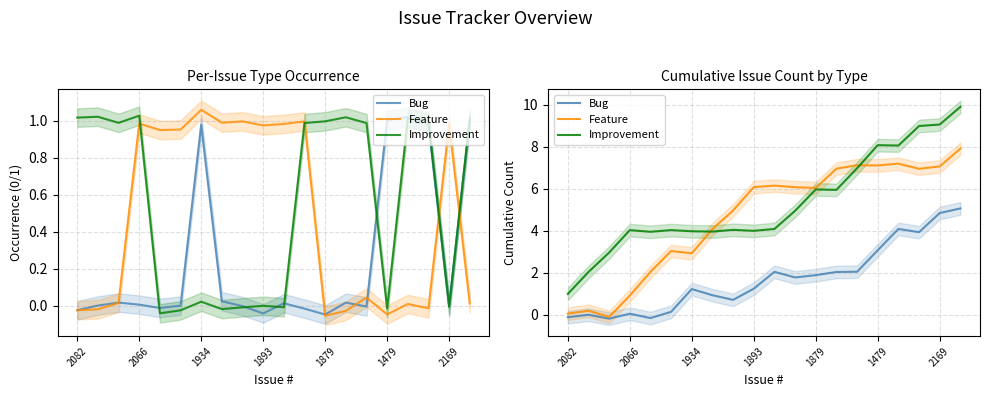

Is it true that Improvement equals 3.2 at 2066?

False